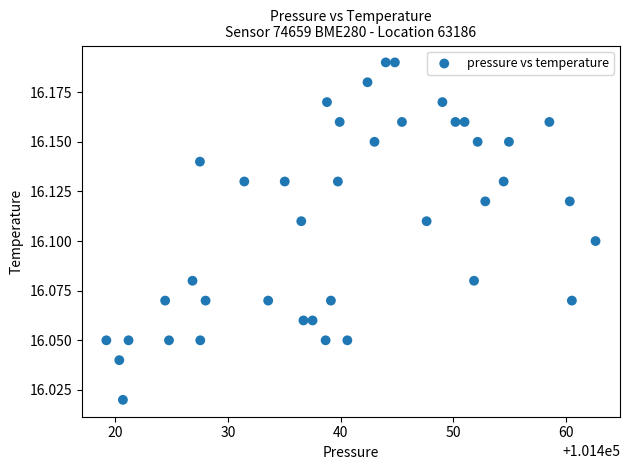

What is the range of X values (max minus min)?

43.4